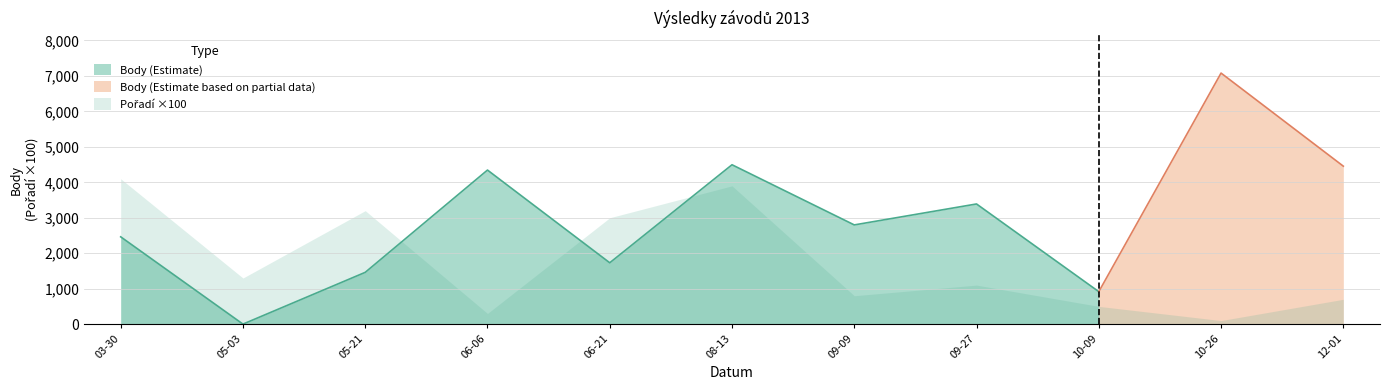

Is it true that Body equals 3663 at 2013-10-26?

False